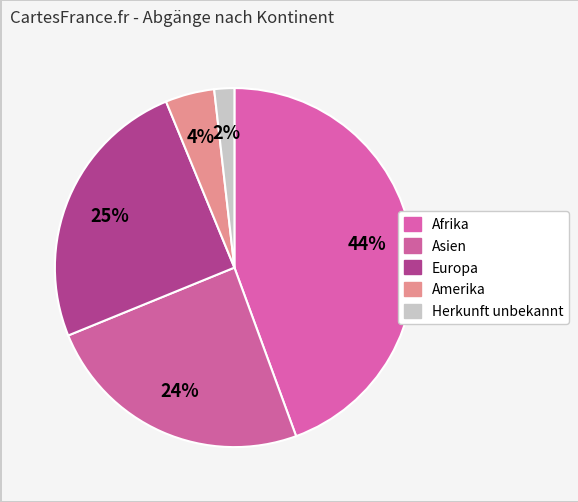

How many slices are in this pie chart?

5